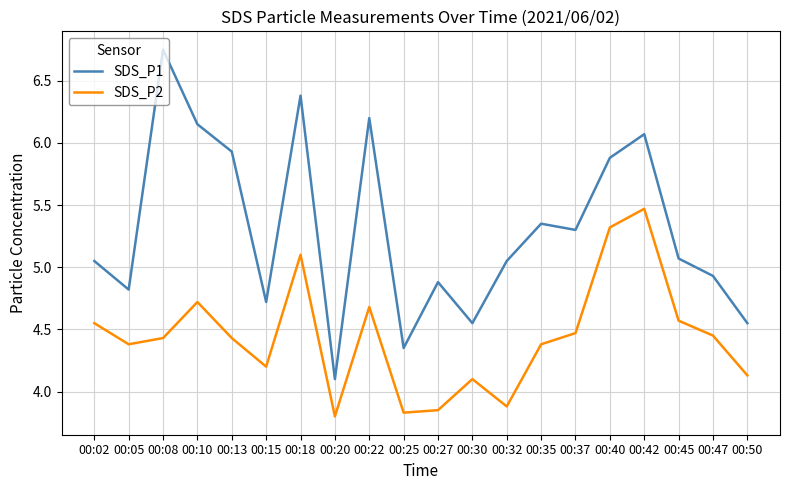

At which category does SDS_P2 reach its first local peak?

00:10